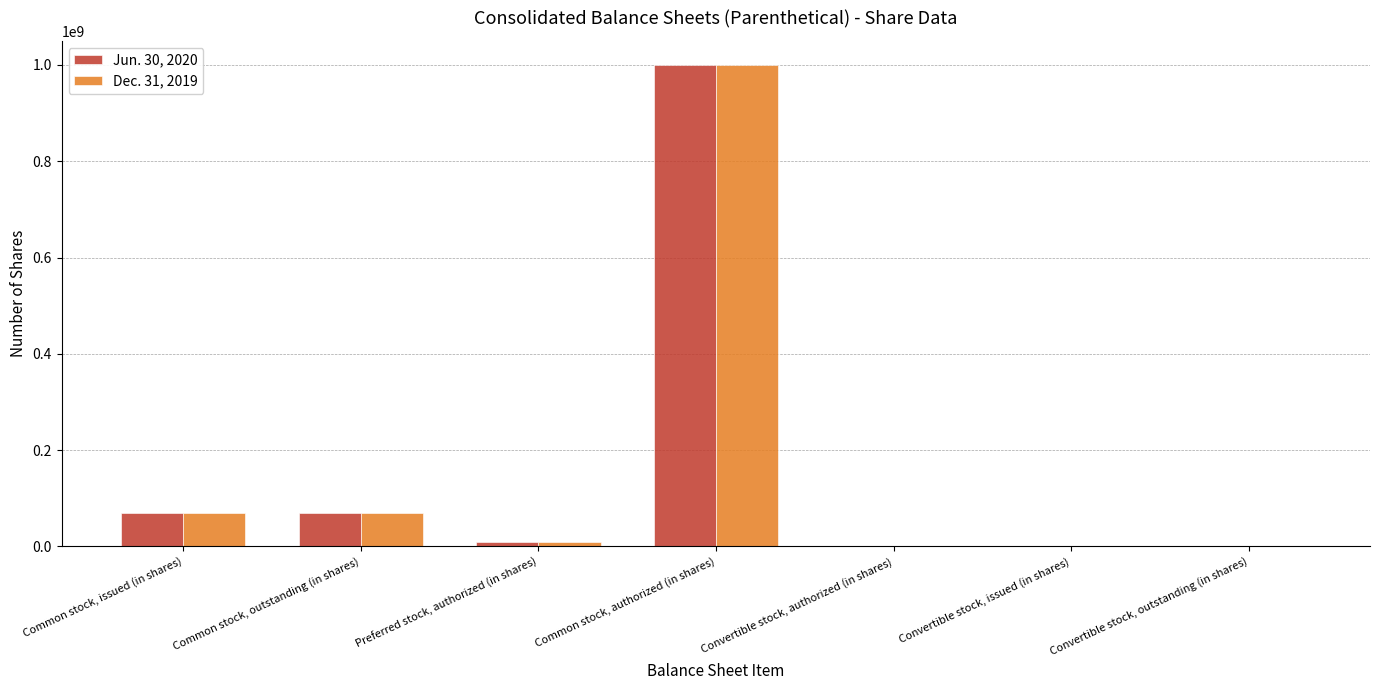

The value of Jun. 30, 2020 at Common stock, issued (in shares) is 69919882. True or false?

True